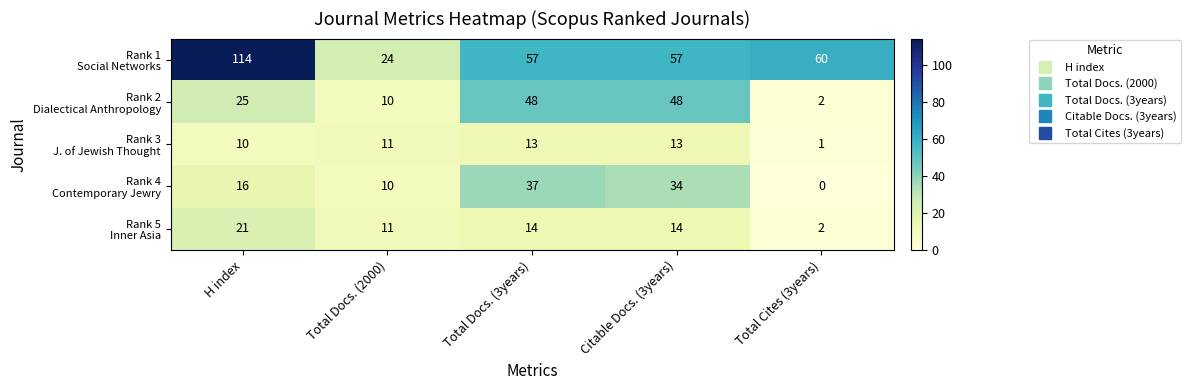

What is the spread (max minus min) of values at Total Docs. (3years)?

44